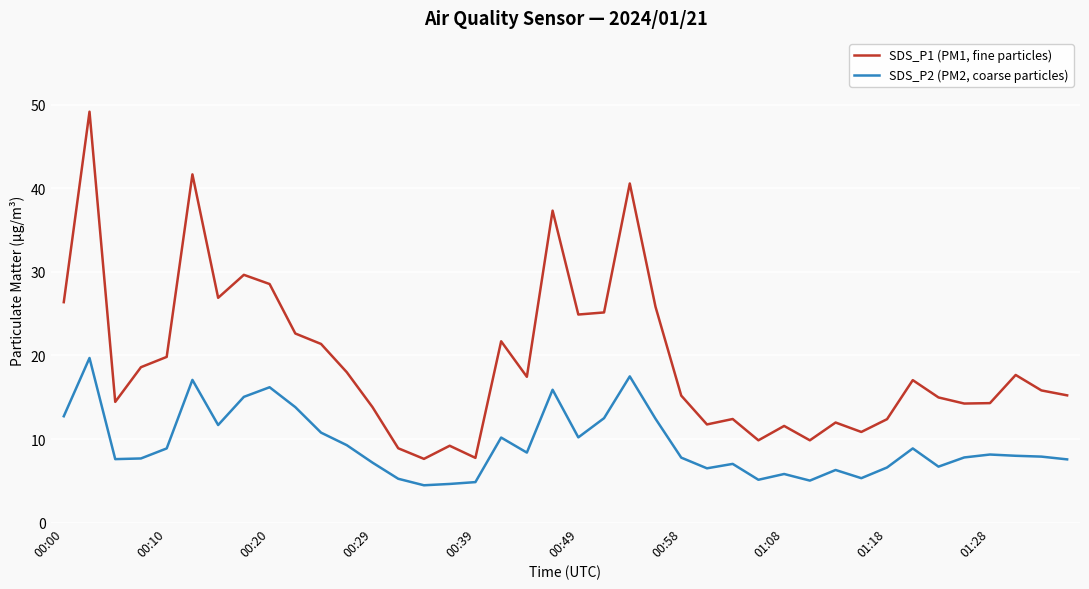

True or false: SDS_P2 (PM2, coarse particles) and SDS_P1 (PM1, fine particles) intersect in this chart.

False